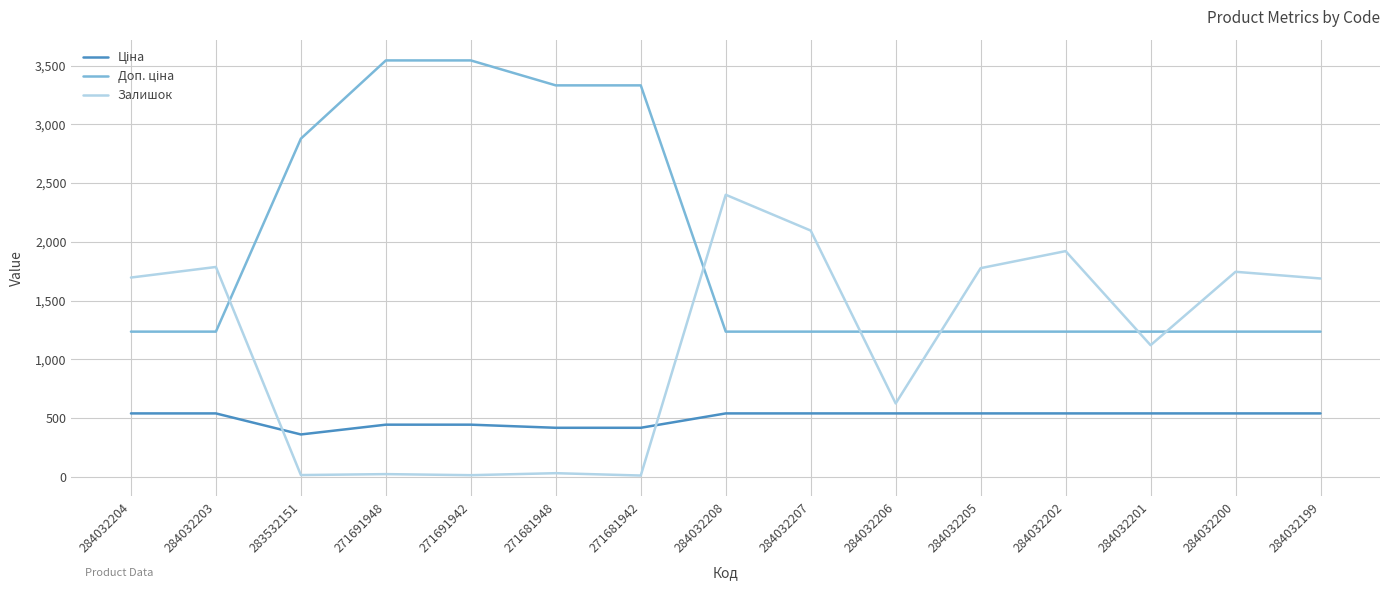

At which category is the sum across all series the highest?

284032208